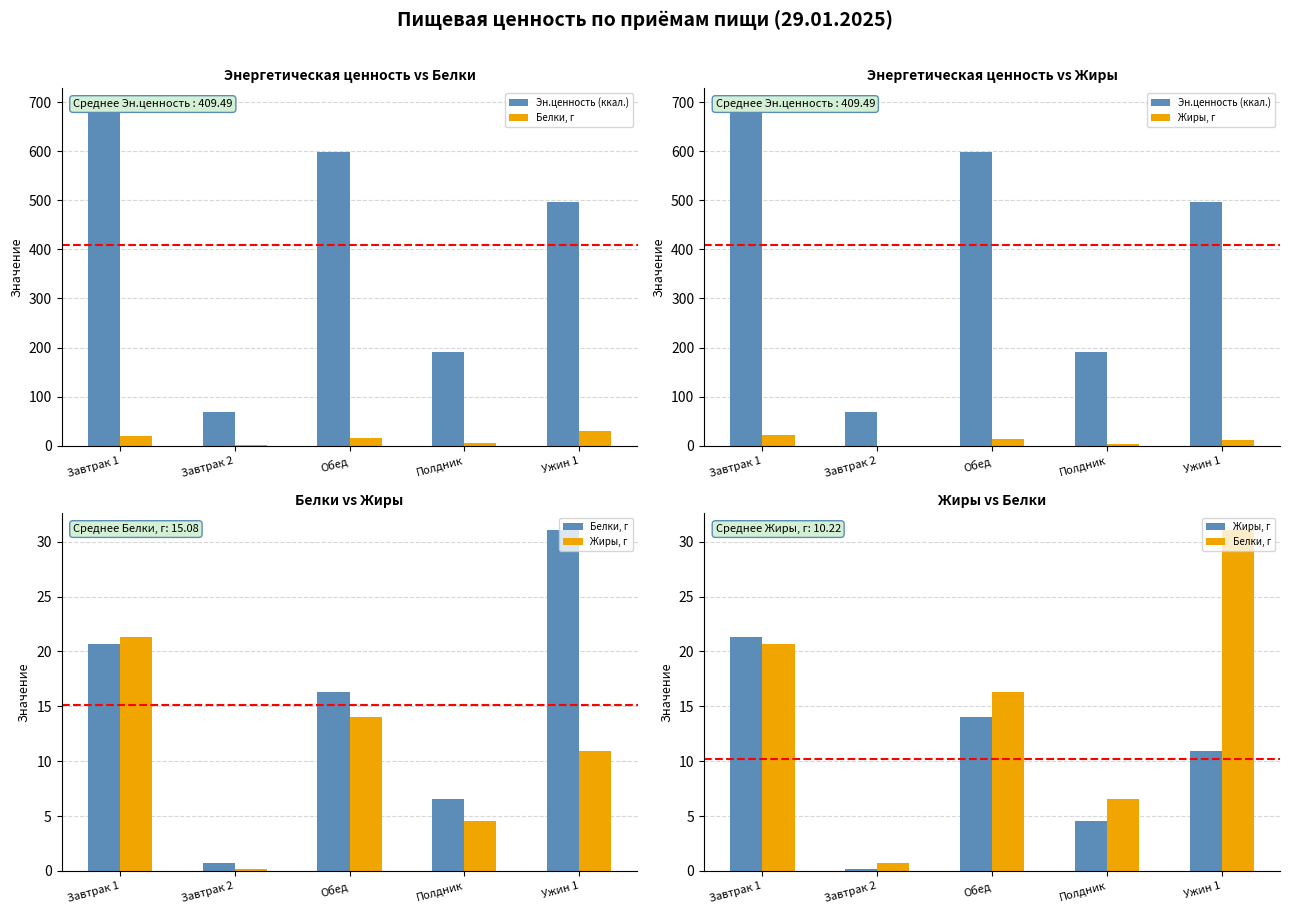

The value of Жиры, г at Завтрак 1 is 21.4. True or false?

True